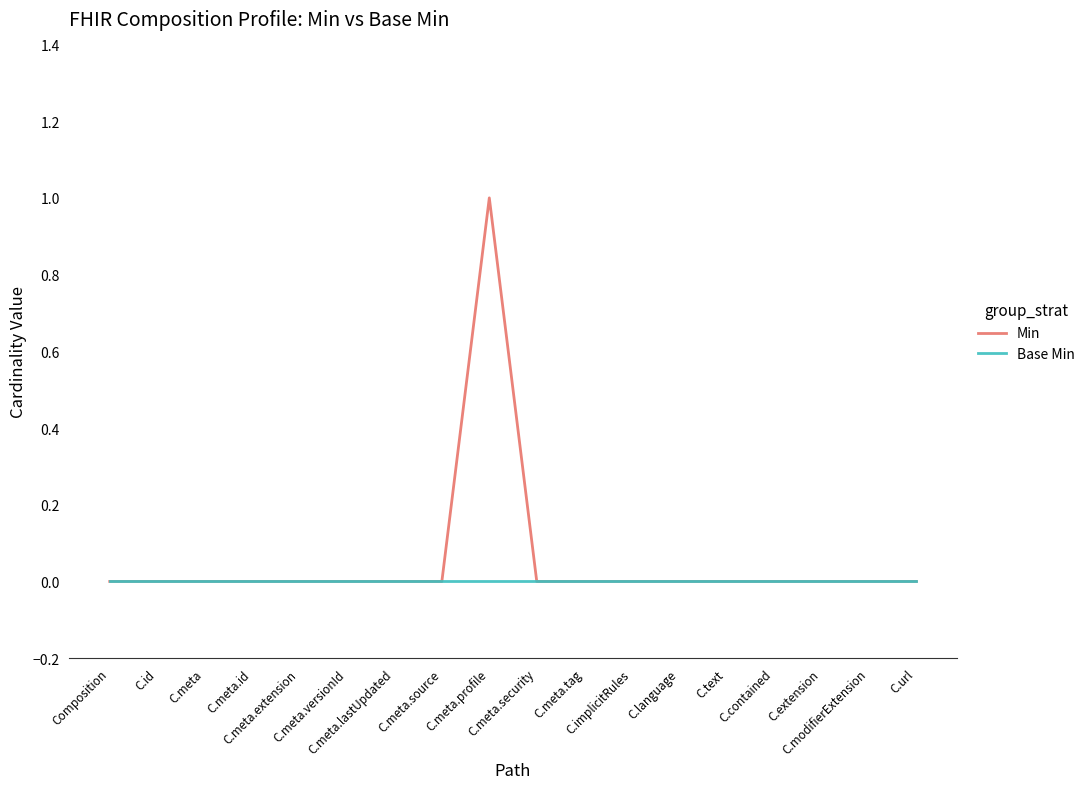

List the series in order of their overall mean, lowest first.

Base Min, Min